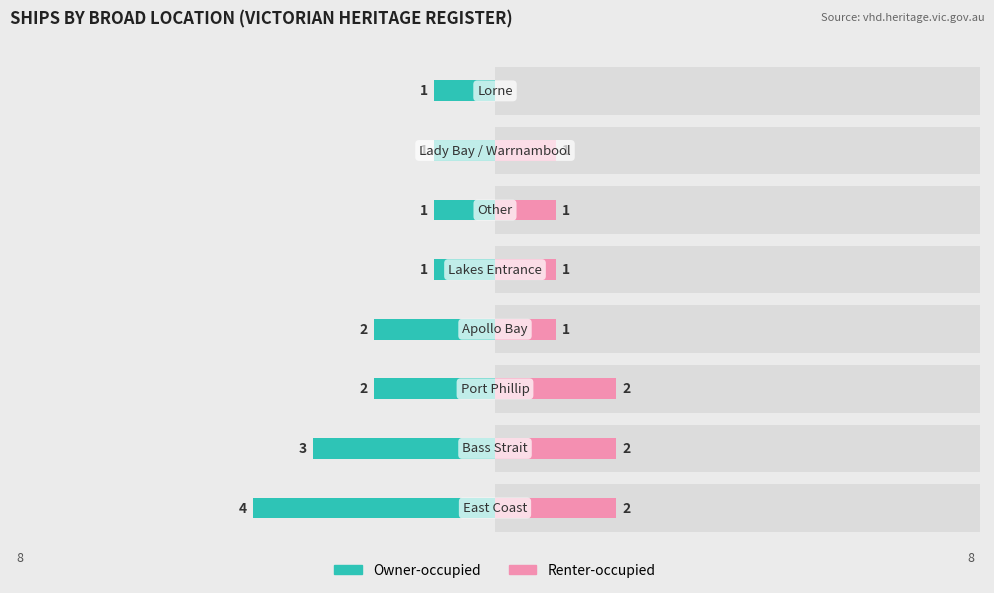

Reading left to right, extract all data points from this chart.

Owner-occupied: -4	-3	-2	-2	-1	-1	-1	-1
Renter-occupied: 2	2	2	1	1	1	1	0